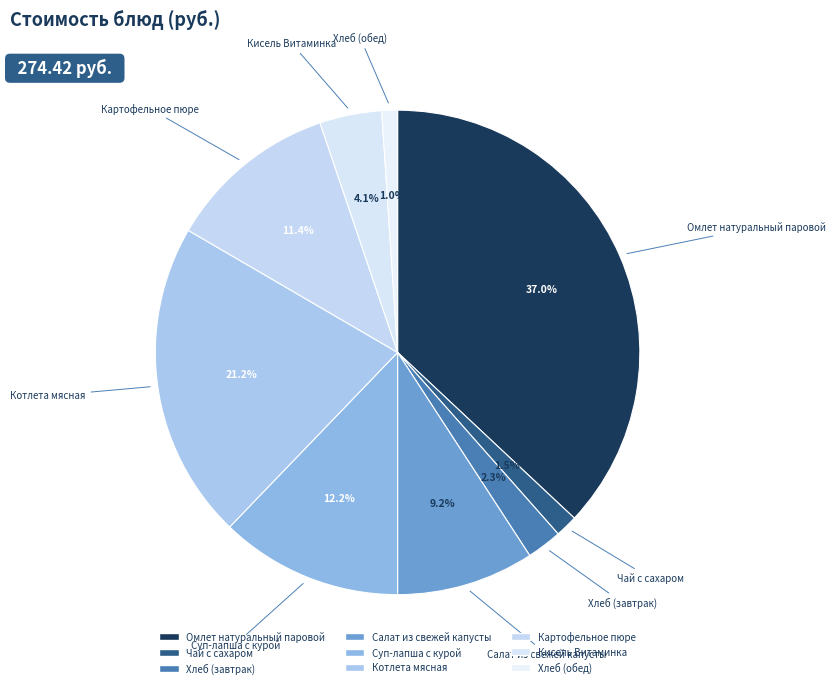

How many slices are in this pie chart?

9